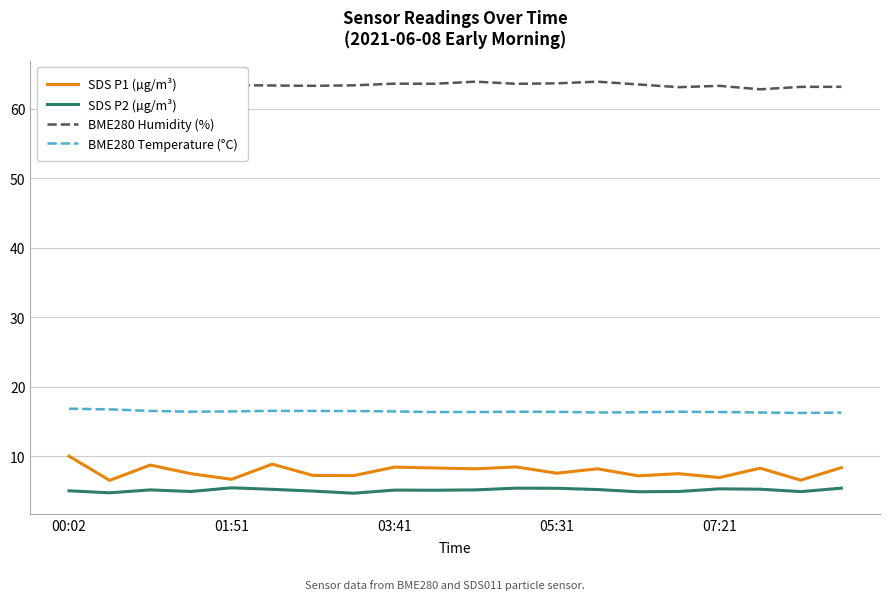

True or false: SDS P2 (µg/m³) and BME280 Temperature (°C) intersect in this chart.

False